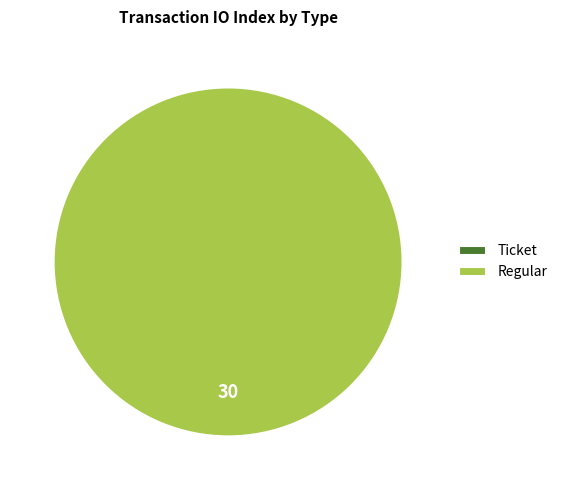

Rank the categories by value from lowest to highest.

Ticket, Regular